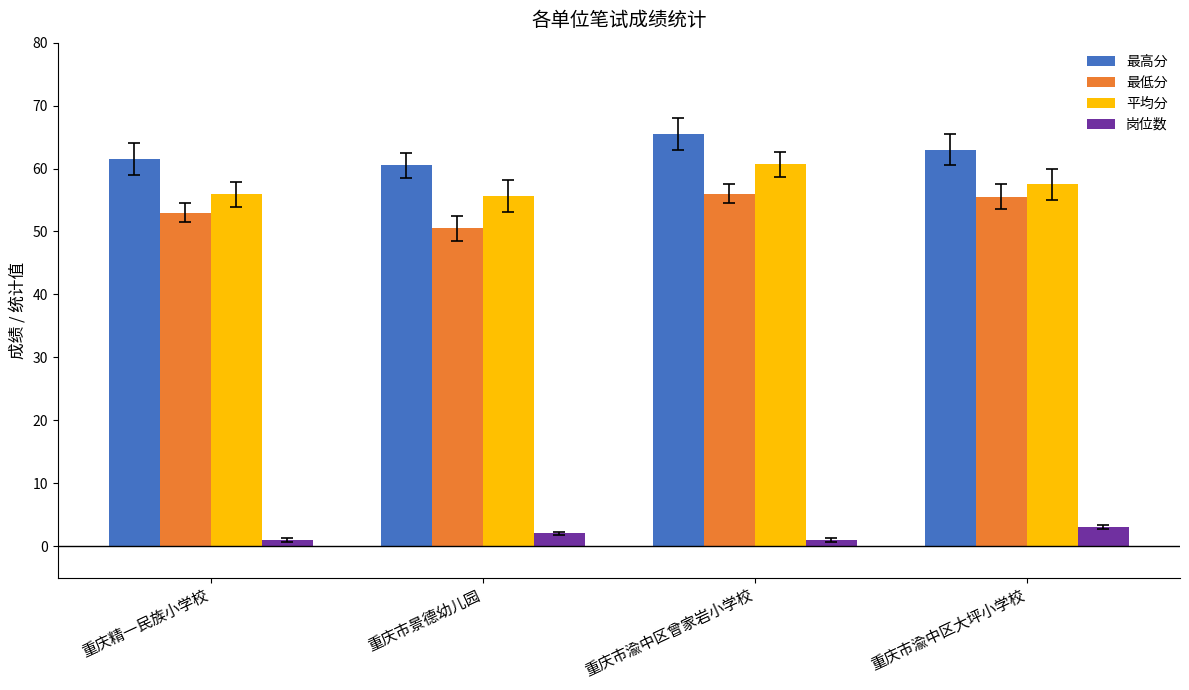

Rank the series at 重庆市渝中区曾家岩小学校 from lowest to highest value.

岗位数, 最低分, 平均分, 最高分